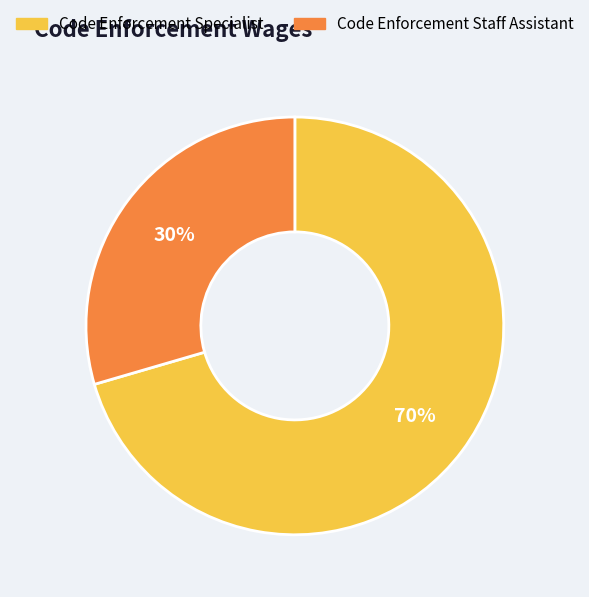

Combined, do Code Enforcement Staff Assistant and Code Enforcement Specialist account for over 50%?

Yes